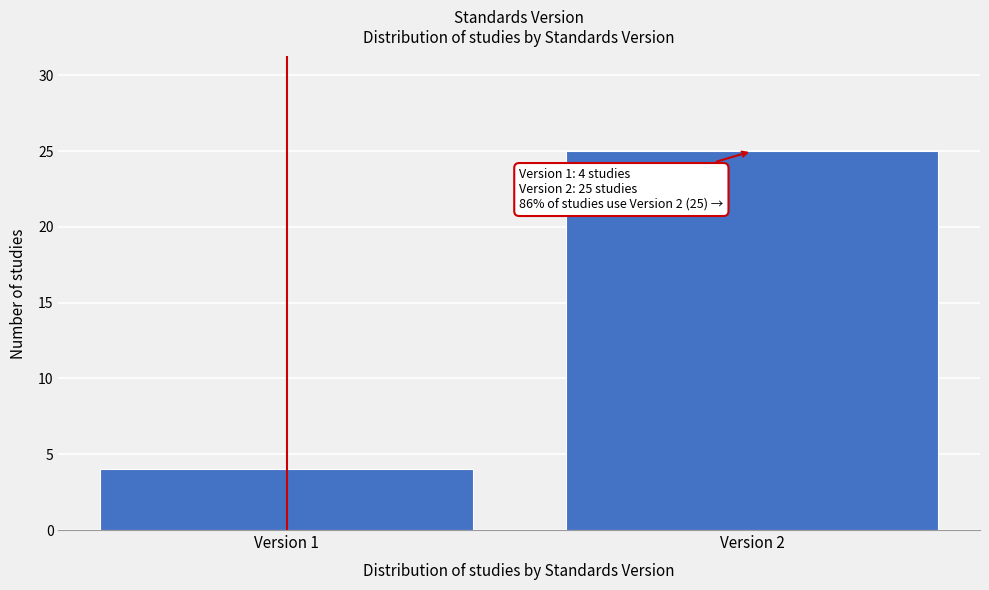

Reading right to left, what are all the values shown in this chart?

25	4